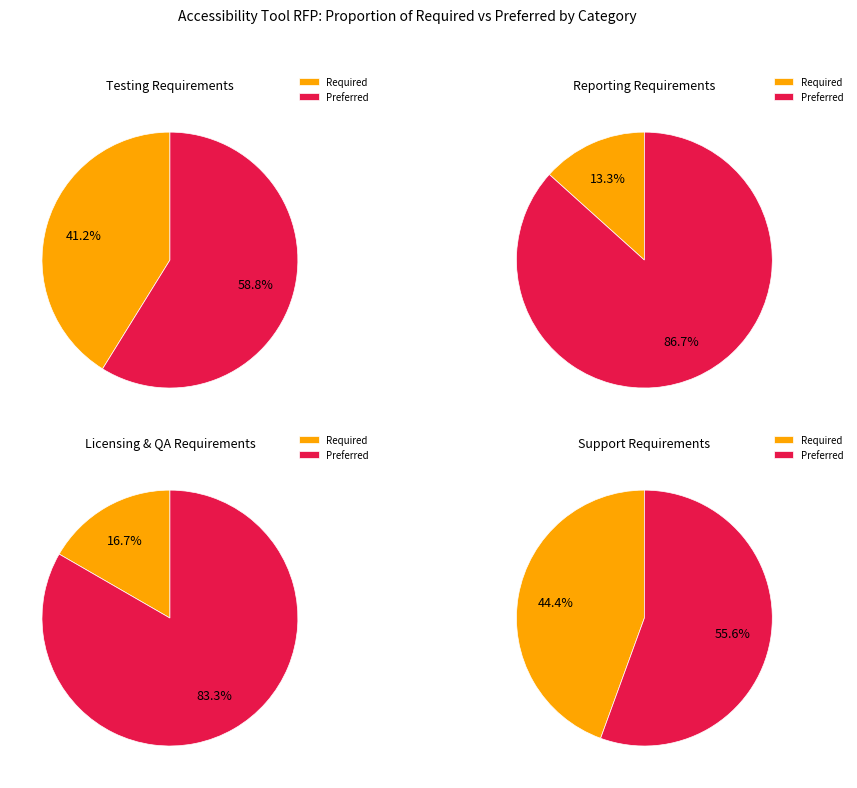

To the nearest percent, what is the average slice percentage?

50%